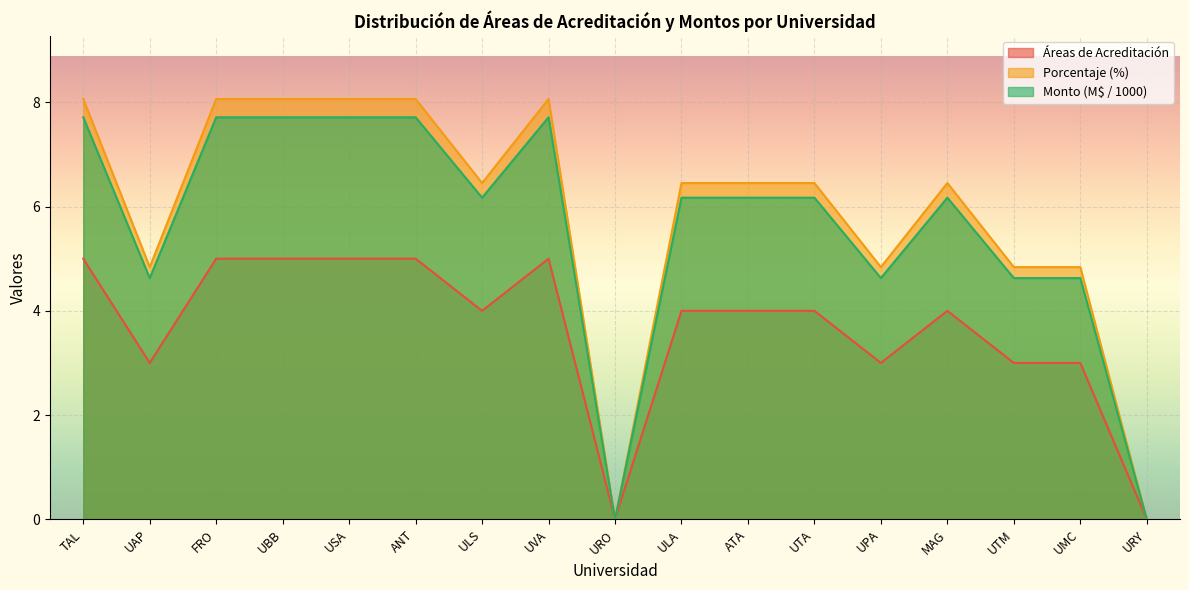

How many values in the Monto M$ series exceed 6?

11